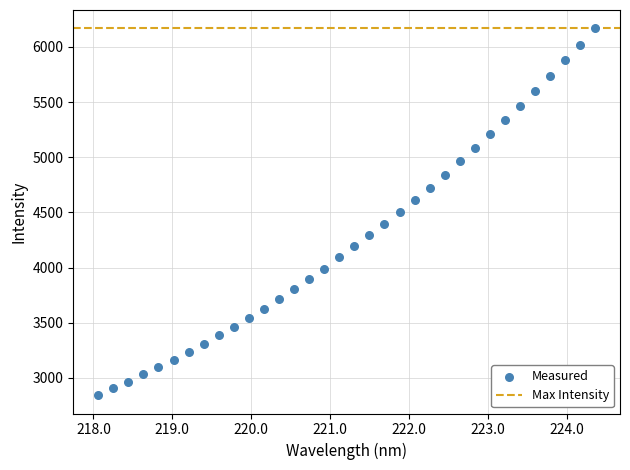

What is the range of Y values (max minus min)?

3325.1